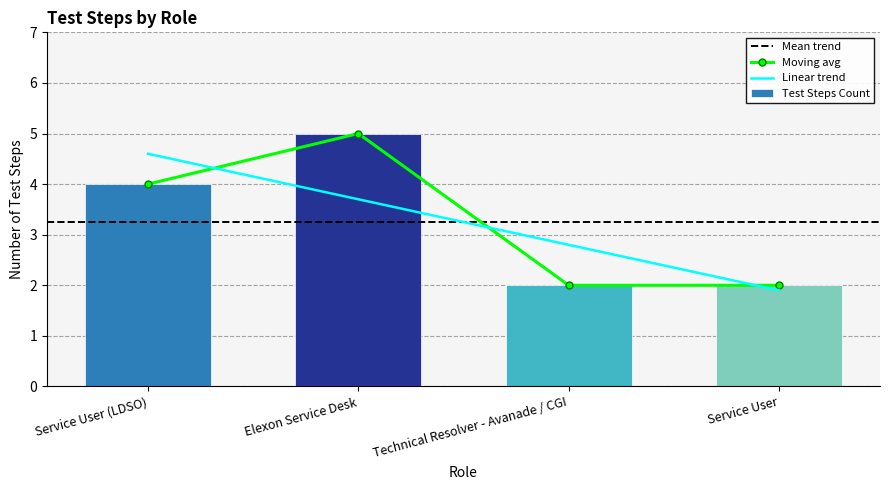

The chart shows a value of 3 at Technical Resolver - Avanade / CGI. True or false?

False